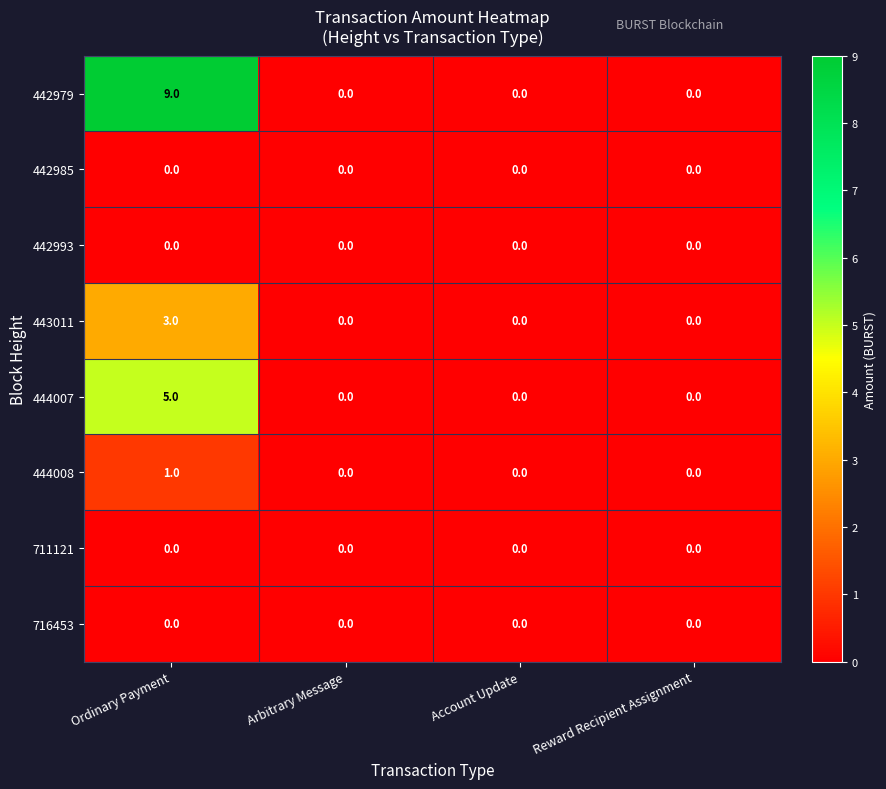

How many series are shown in this chart?

8